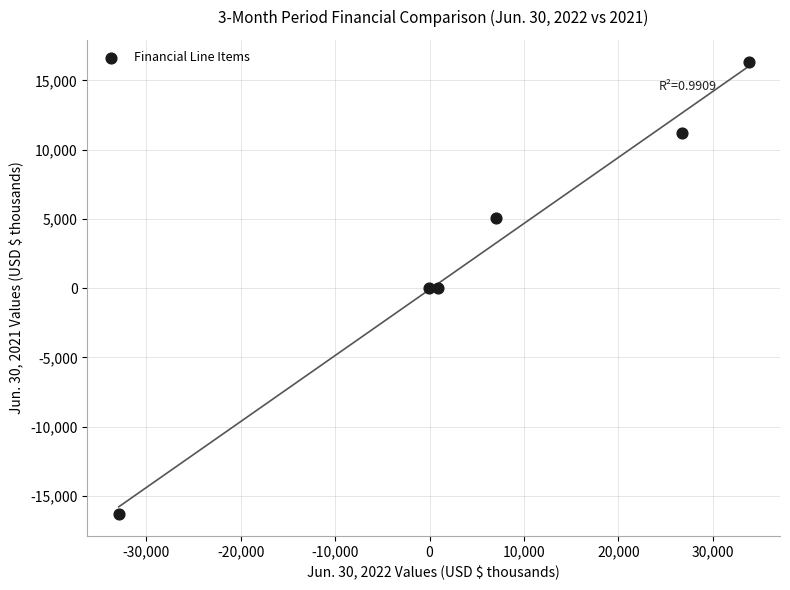

What is the average X value?

5921